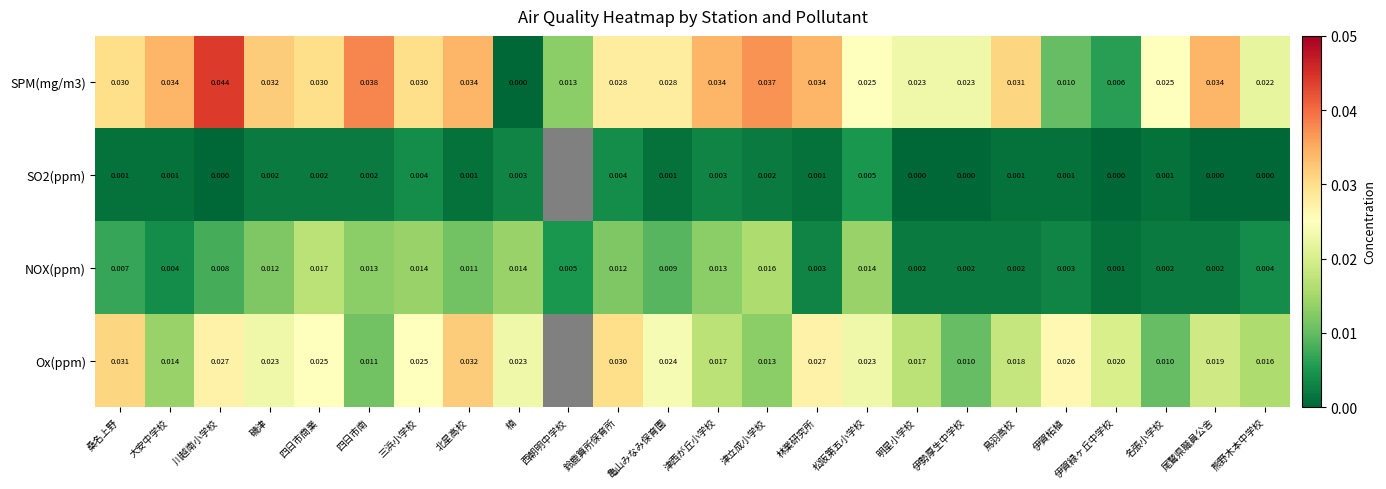

At which label does SPM(mg/m3) reach its minimum?

楠